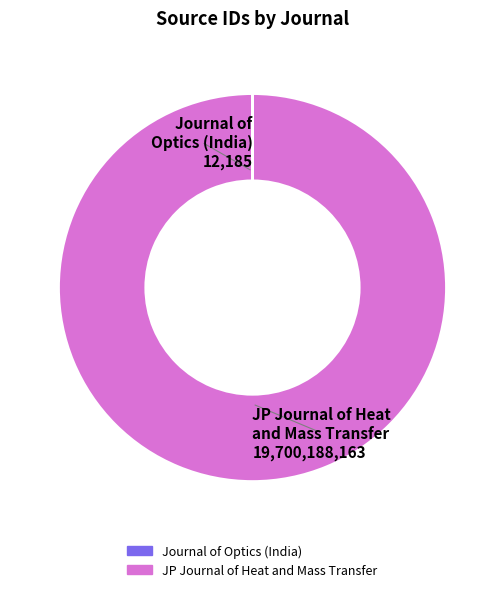

Which category accounts for the majority?

JP Journal of Heat and Mass Transfer